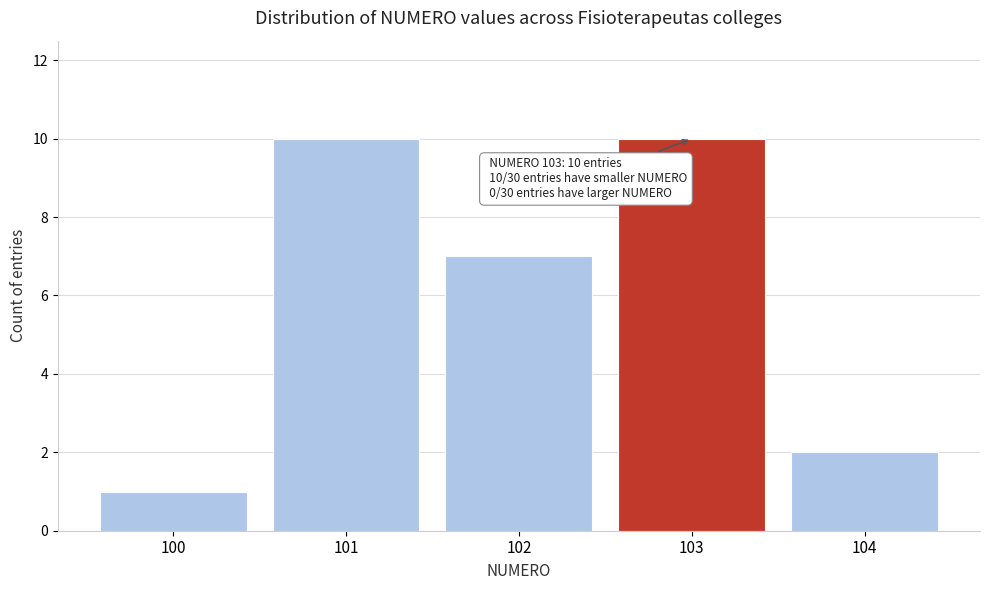

Reading left to right, extract all data points from this chart.

1	10	7	10	2